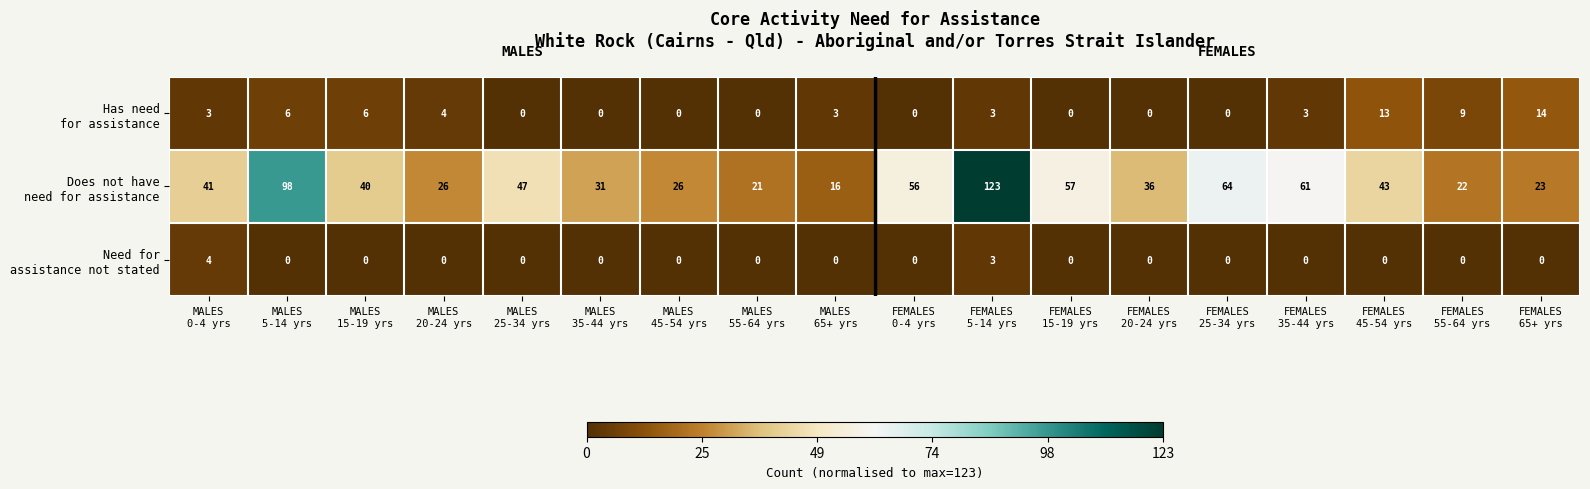

At how many categories does at least one series exceed 37?

10